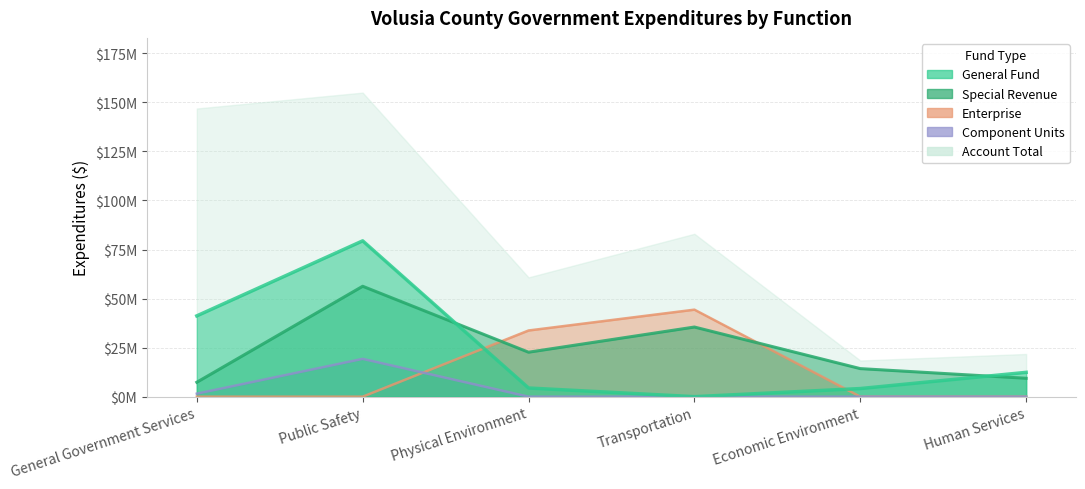

What is the greatest value displayed?

154954490